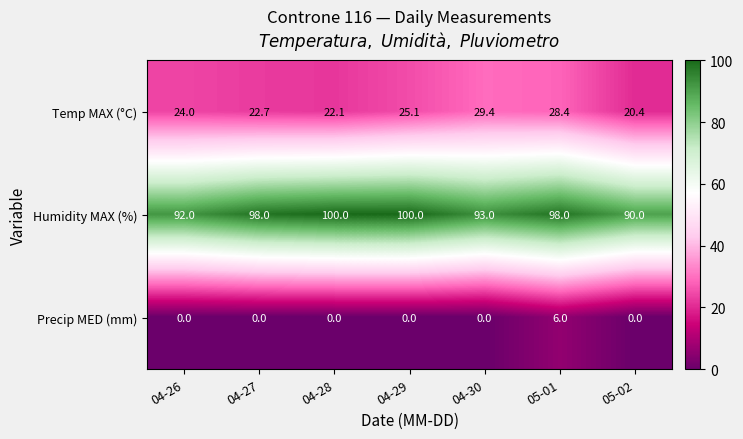

What is the spread (max minus min) of values at 05-01?

92.0